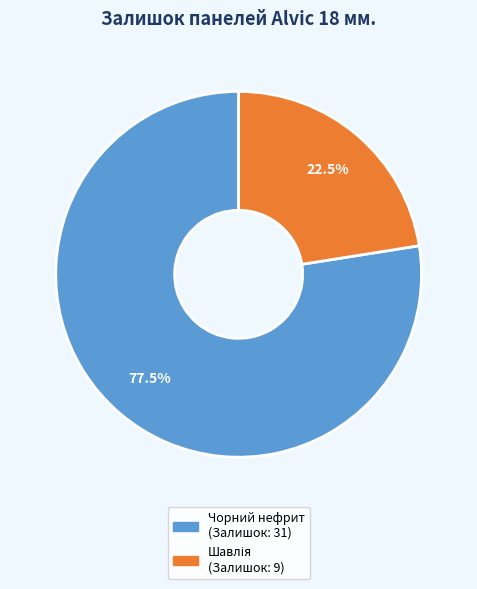

Is there any slice that represents more than half of the pie?

Yes